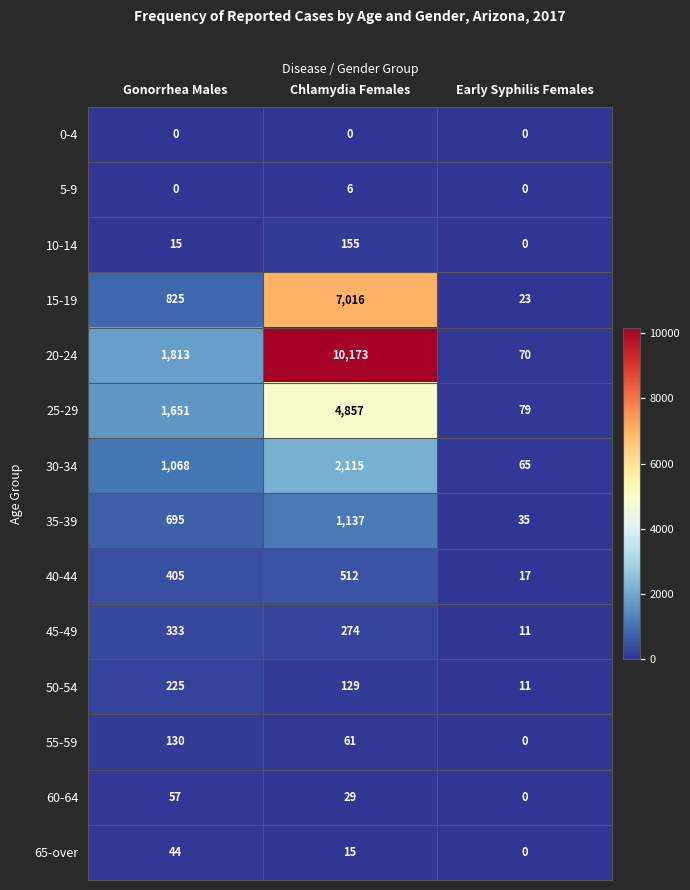

Count the number of categories in the chart.

3